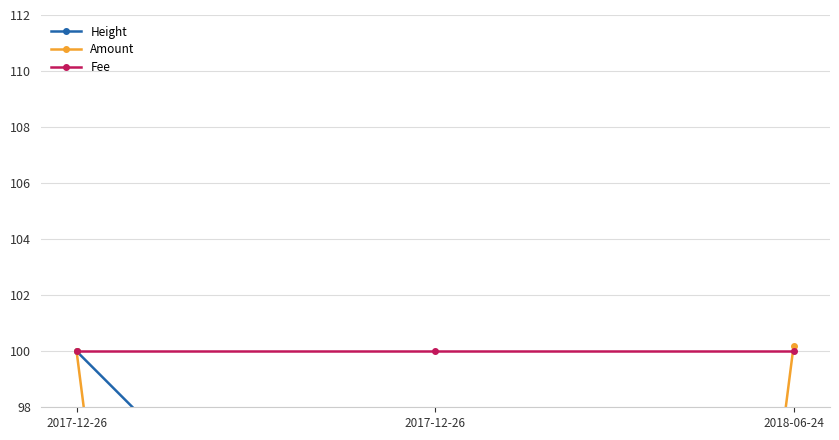

What is the value of the Height point at the 1st from the left?

100.0